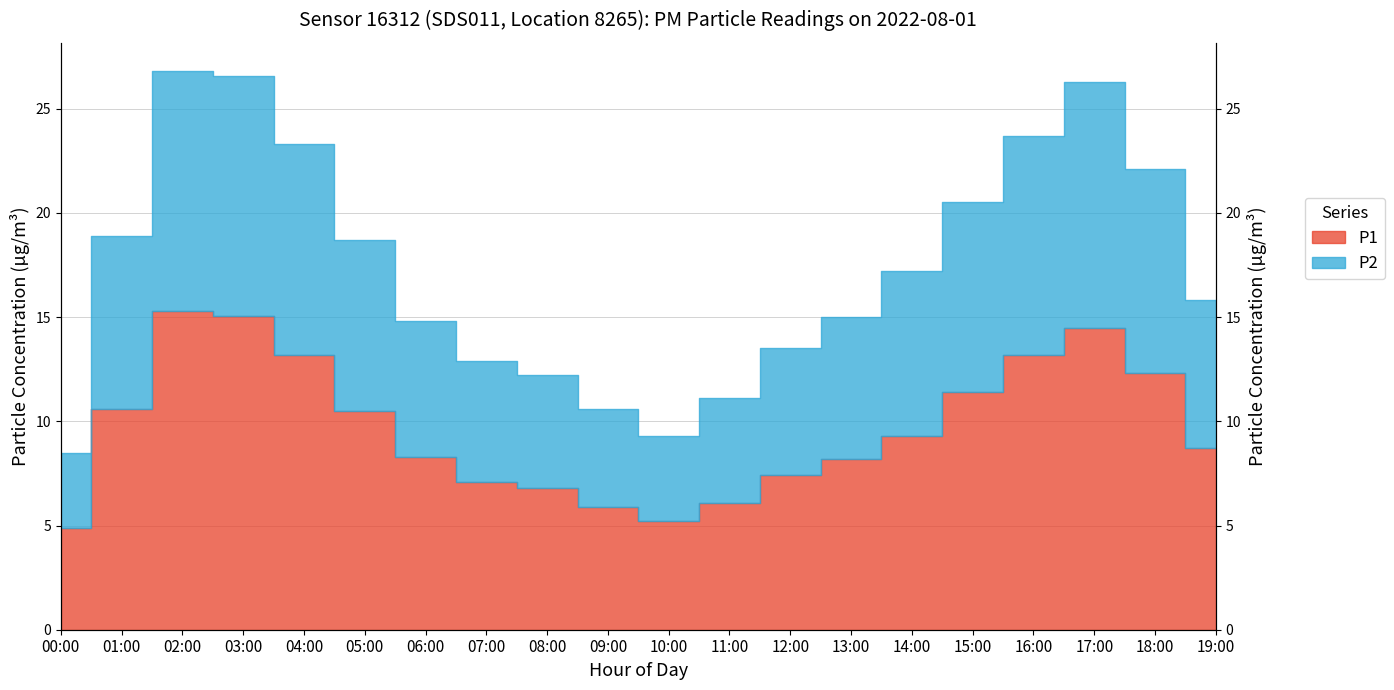

The P2 series shows 15.0 at 13:00. True or false?

True